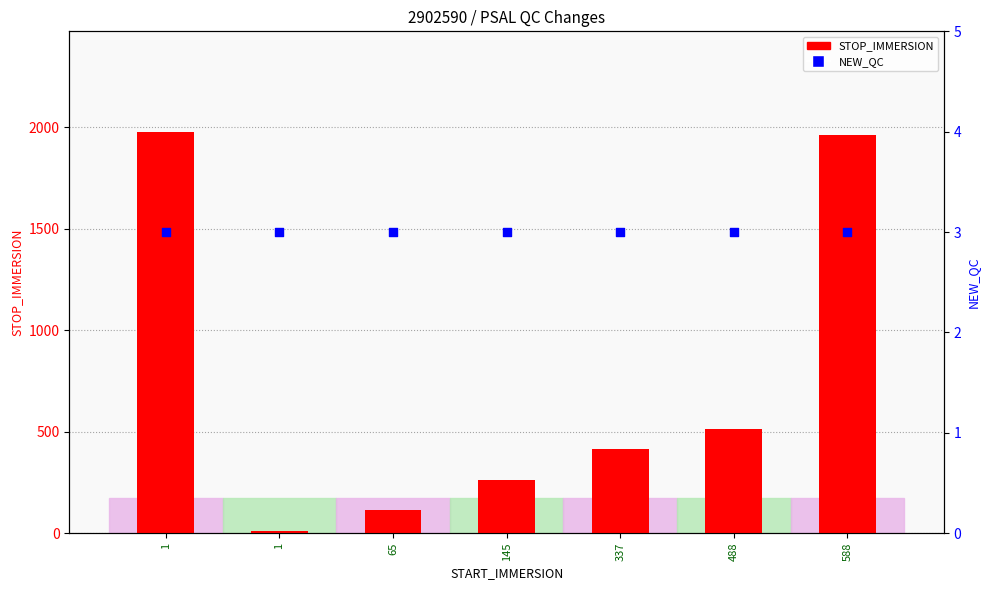

Which series contains the lowest Y value?

NEW_QC